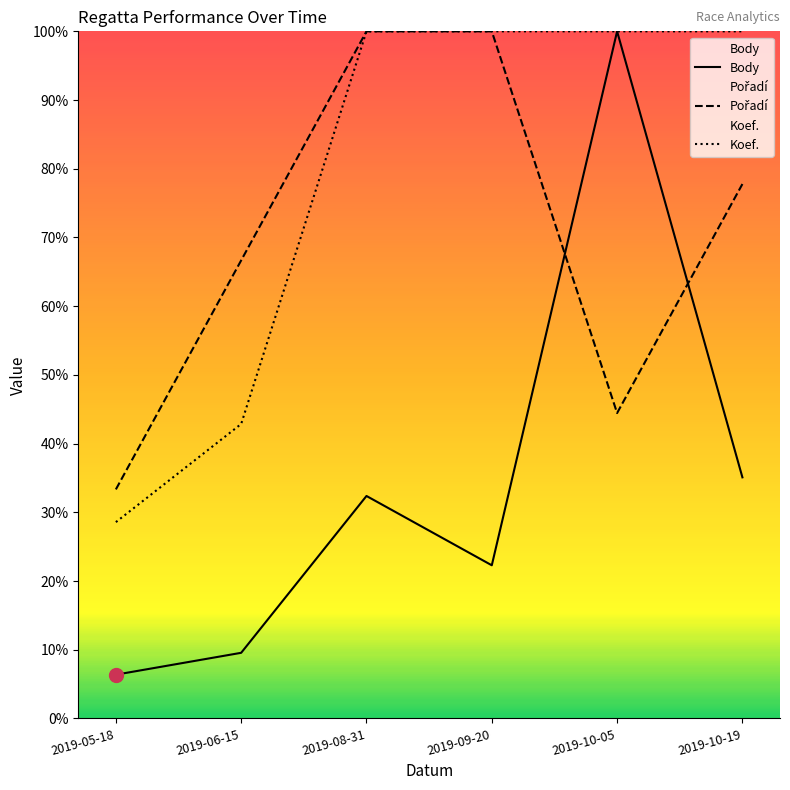

How many values in the Body series exceed 32?

3